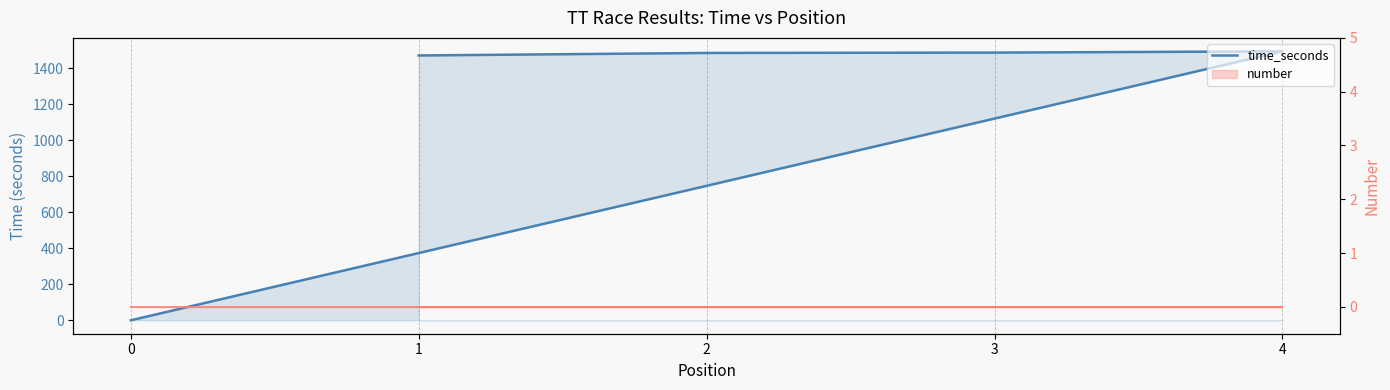

True or false: there are more than 1 points higher than both neighbors.

False